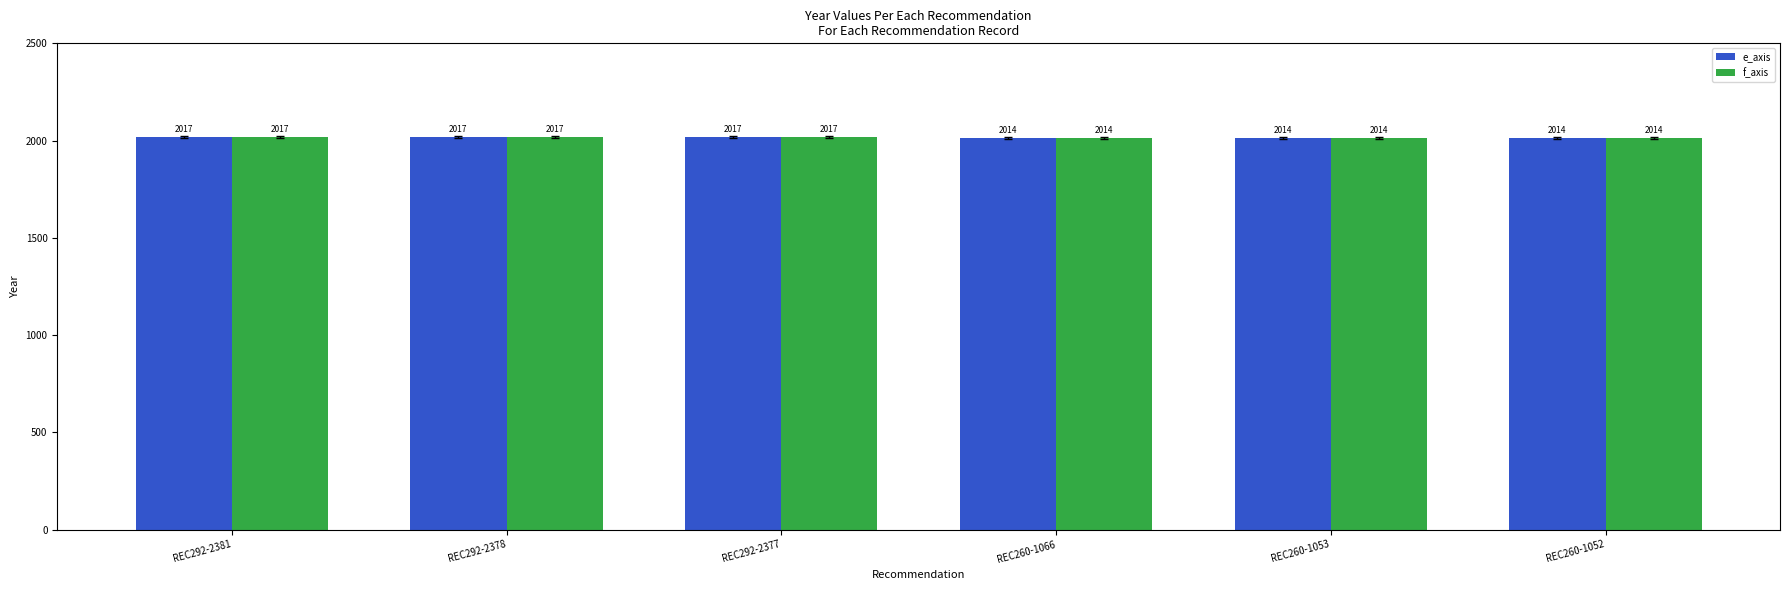

What is the sum of the e_axis values at REC292-2377 and REC260-1066?

4031